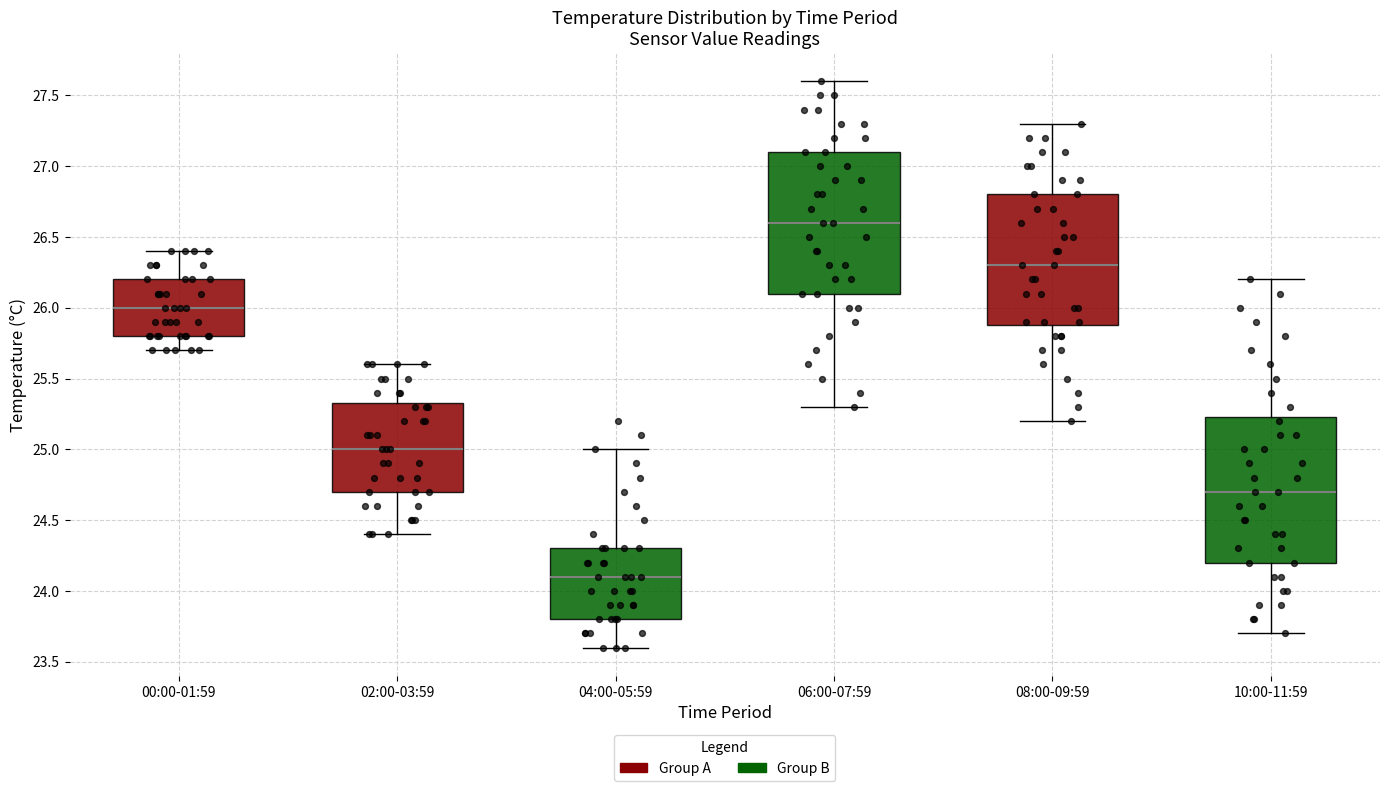

Reading left to right, transcribe this box plot: for each box, give where its median line is, the range the box spans, and where its two whiskers end, as read against the y-axis. The values are not printed on the chart, so give them approximately, as read against the axis.

00:00-01:59: median 26.00, box 25.80 to 26.20, whiskers 25.70 to 26.40
02:00-03:59: median 25.00, box 24.70 to 25.35, whiskers 24.40 to 25.60
04:00-05:59: median 24.10, box 23.80 to 24.30, whiskers 23.60 to 25.00
06:00-07:59: median 26.60, box 26.10 to 27.10, whiskers 25.30 to 27.60
08:00-09:59: median 26.30, box 25.90 to 26.80, whiskers 25.20 to 27.30
10:00-11:59: median 24.70, box 24.20 to 25.25, whiskers 23.70 to 26.20